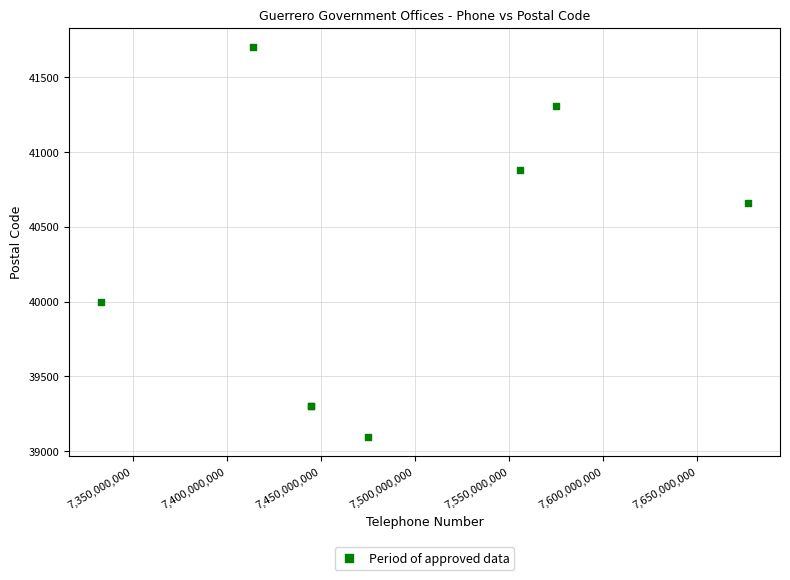

What Y value in the scatter plot is closest to 40398?

40660